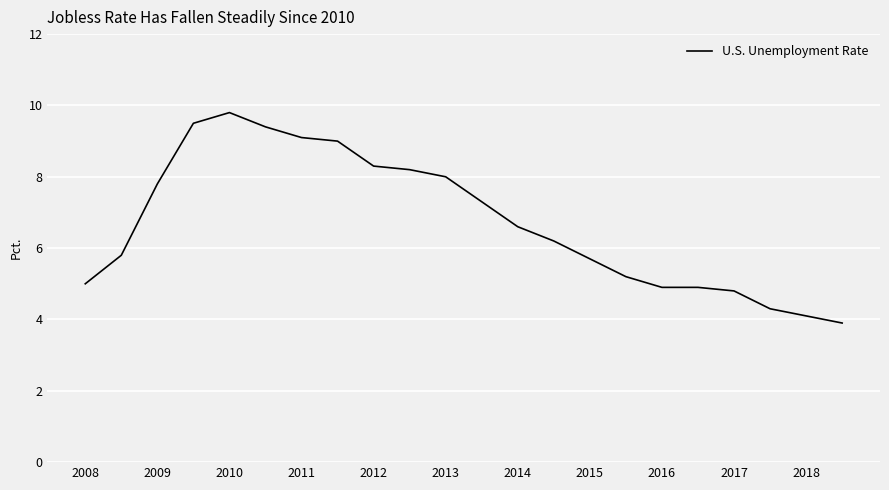

What is the greatest value displayed?

9.8